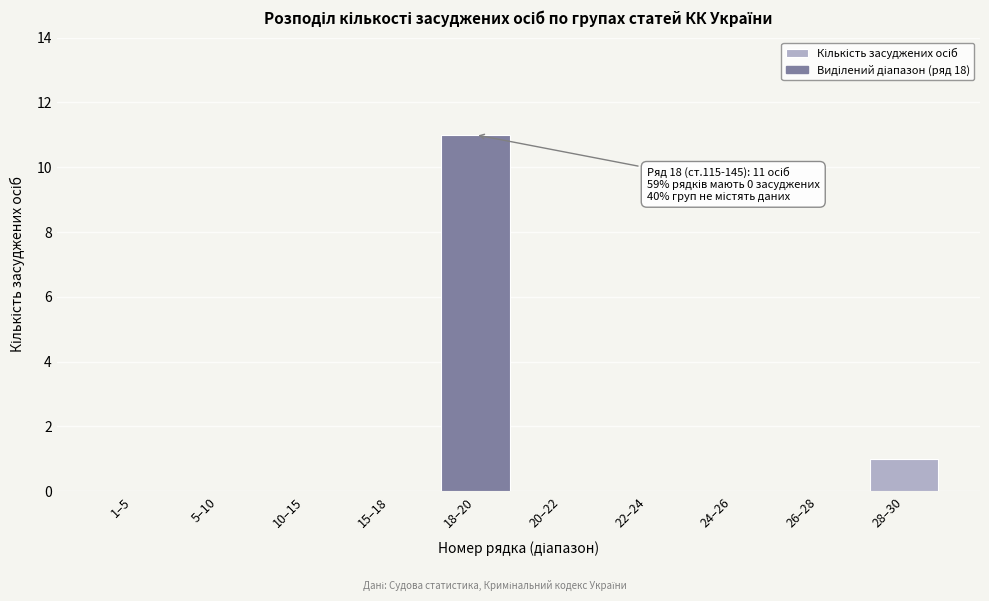

Reading left to right, transcribe all the data shown in this chart.

1–5=0	5–10=0	10–15=0	15–18=0	18–20=11	20–22=0	22–24=0	24–26=0	26–28=0	28–30=1